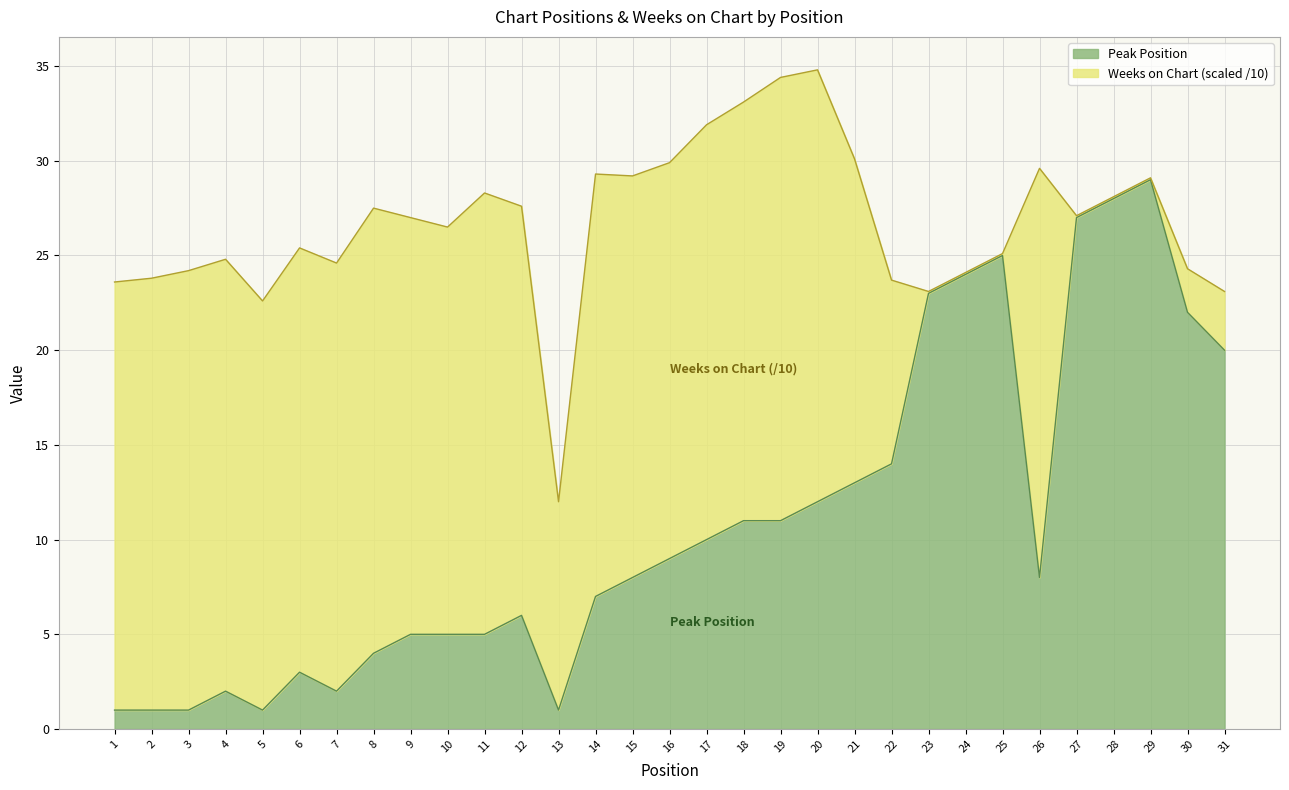

Which label corresponds to the smallest value in the chart?

1